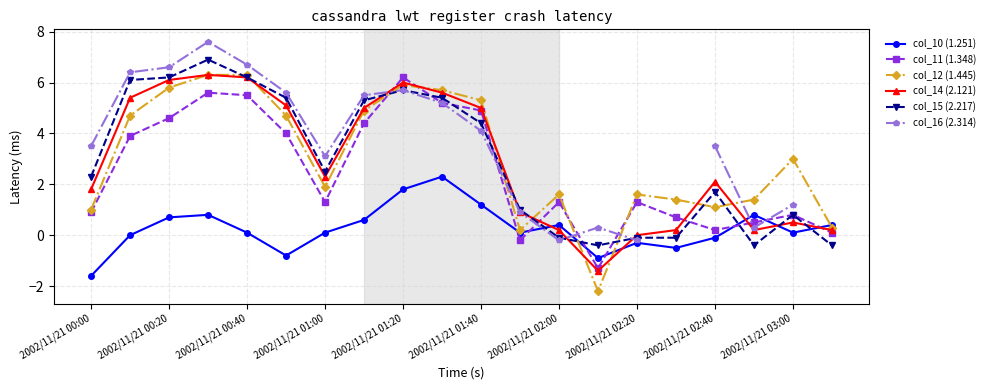

True or false: col_14 (2.121) has more than 1 interior local peaks.

True